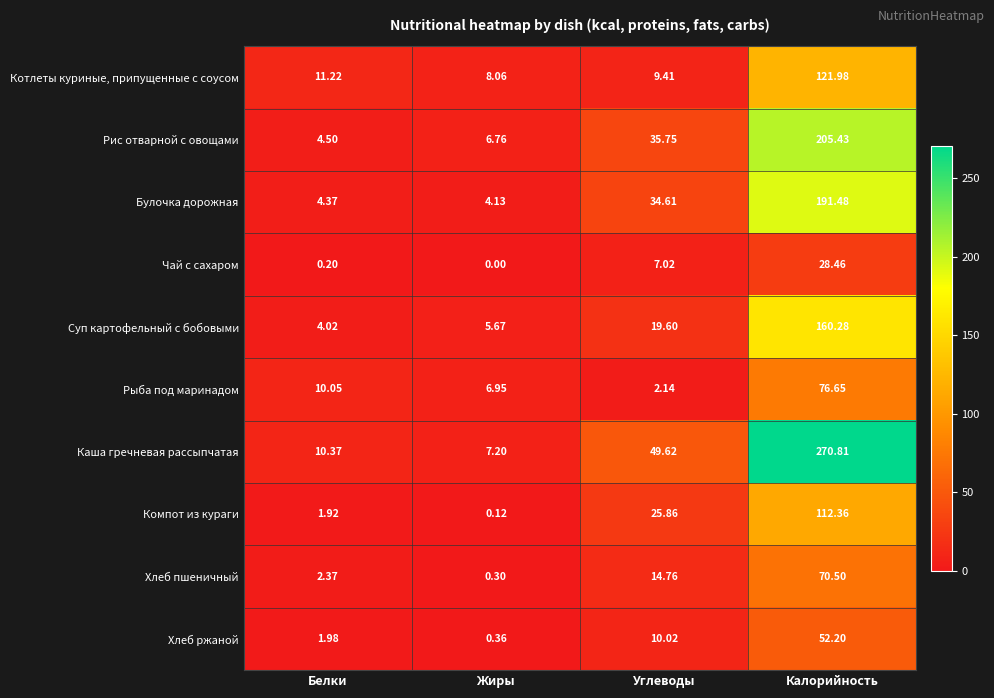

How many categories are shown in the chart?

4